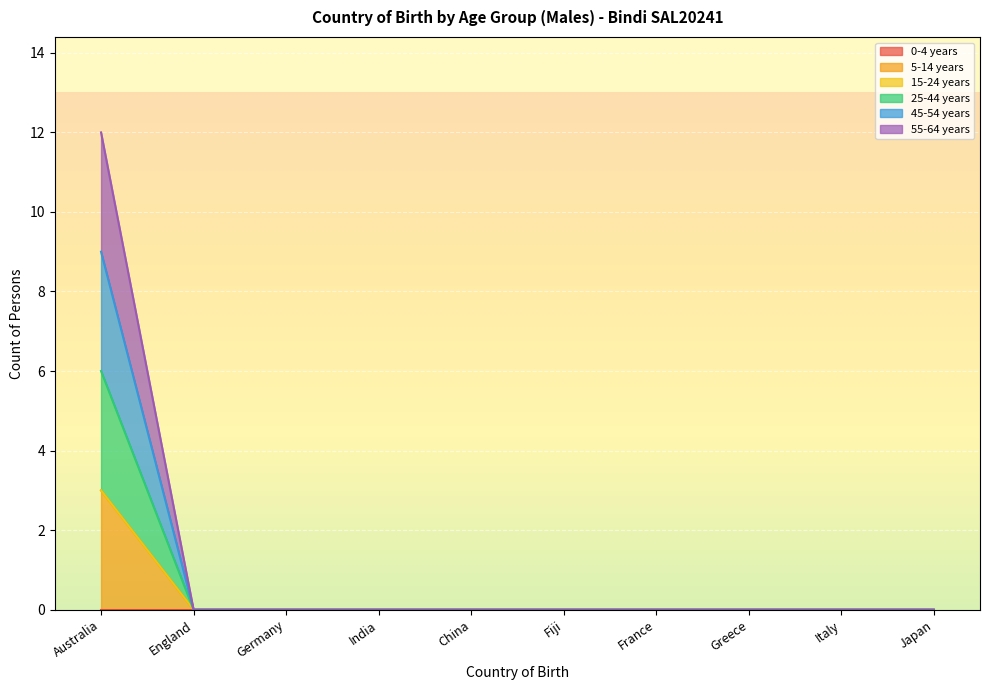

True or false: 55-64 years and 5-14 years intersect in this chart.

False